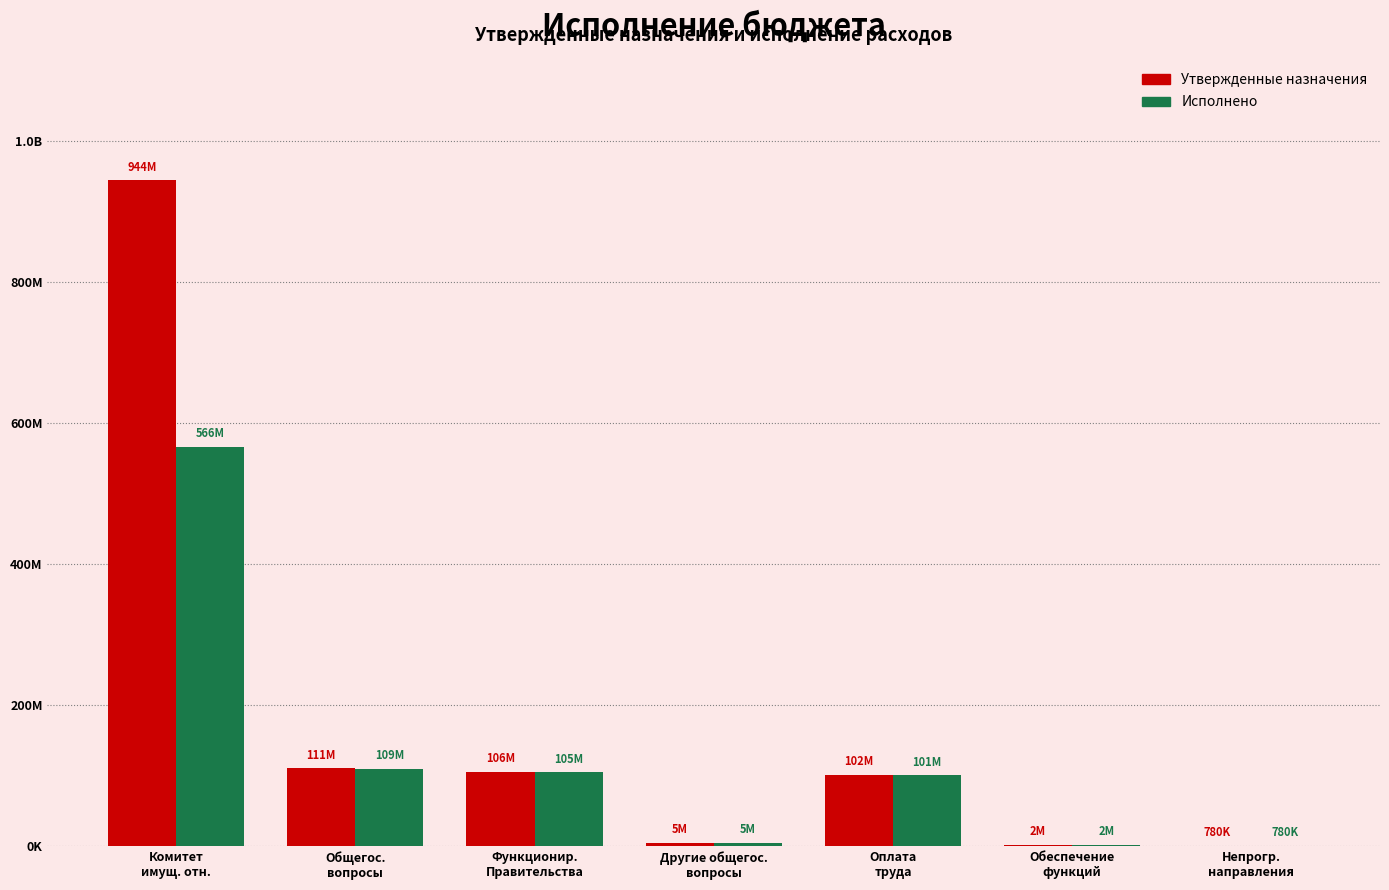

What is the spread (max minus min) of values at Обеспечение
функций?

33251.2